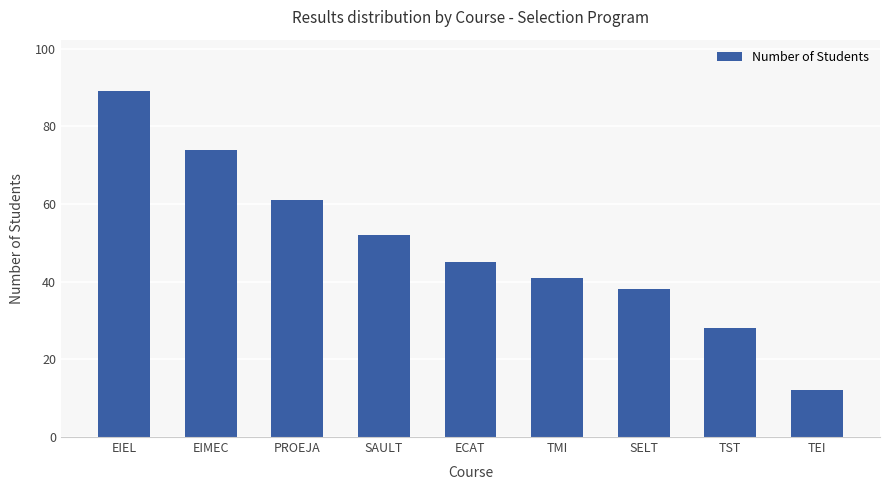

What is the minimum value shown in the chart?

12